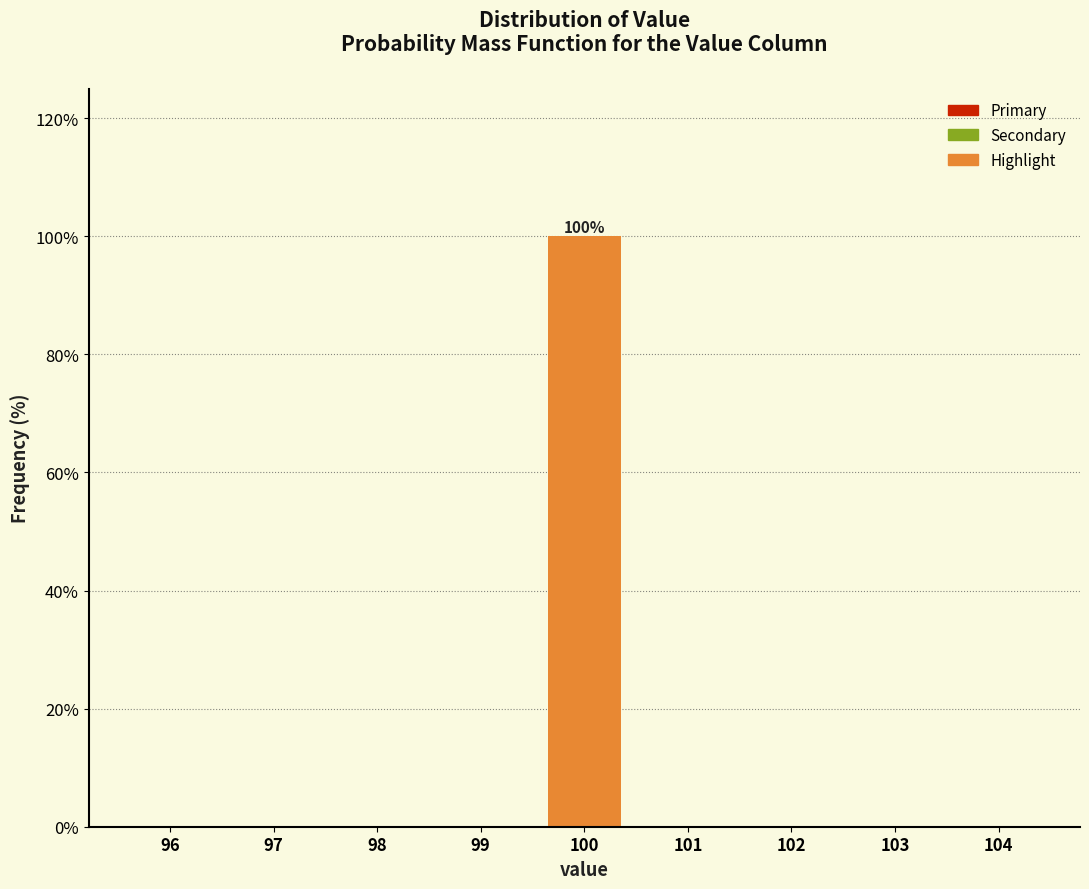

Reading left to right, extract all data points from this chart.

96=0	97=0	98=0	99=0	100=100	101=0	102=0	103=0	104=0